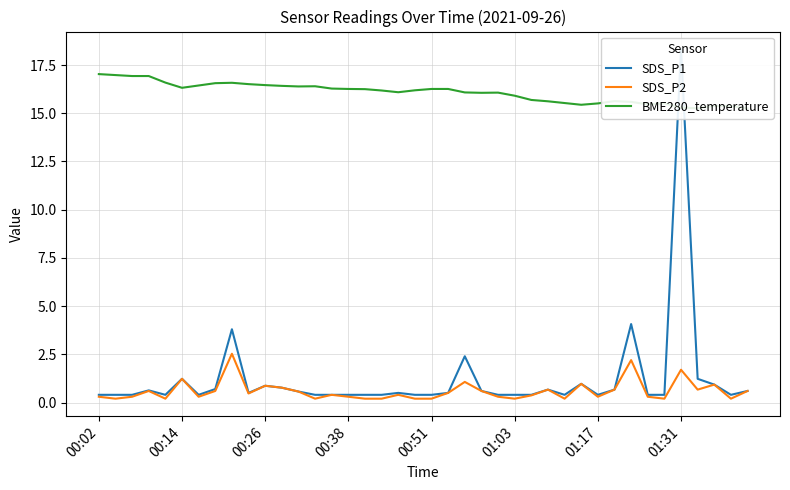

What is the highest value of the SDS_P2 series?

2.5